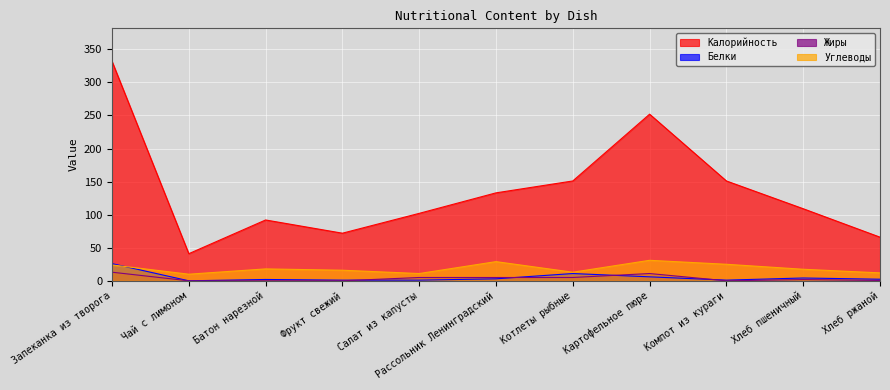

At which category does Белки reach its first local peak?

Батон нарезной